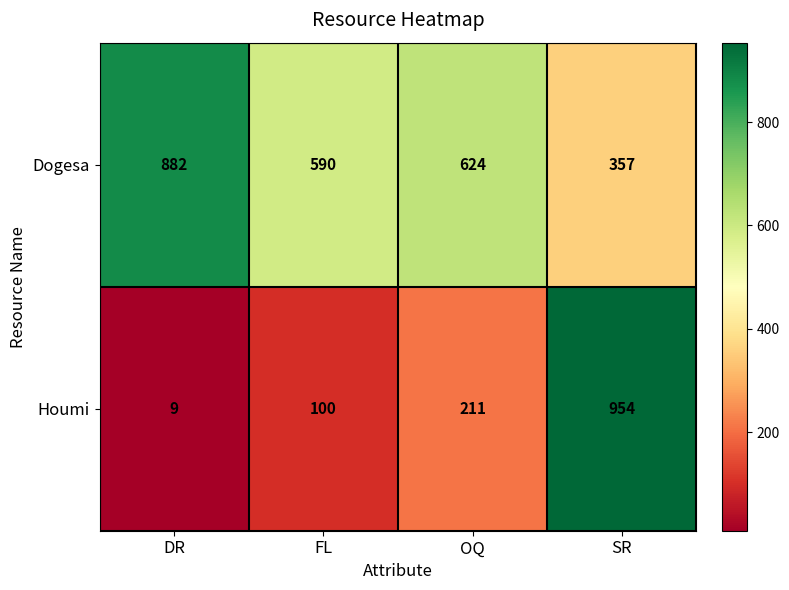

Reading right to left, what are all the values shown in this chart?

Dogesa: SR=357	OQ=624	FL=590	DR=882
Houmi: SR=954	OQ=211	FL=100	DR=9